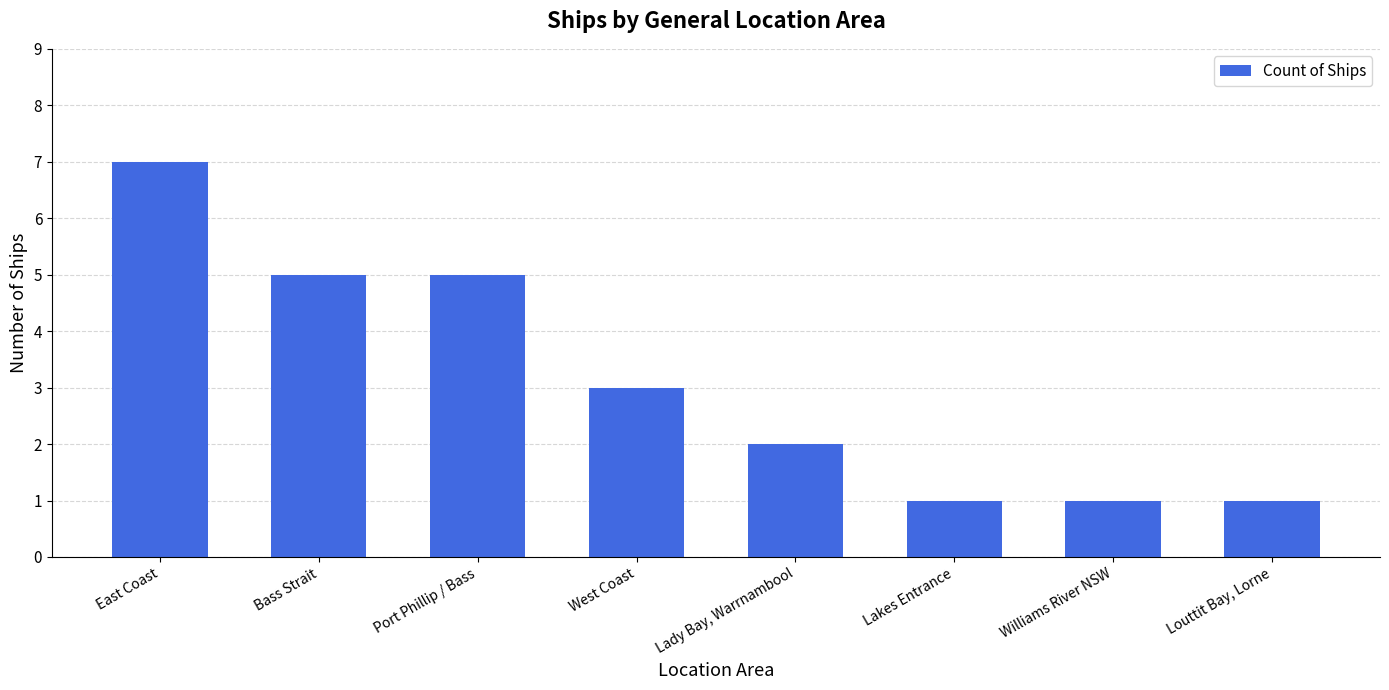

Read the value at Lady Bay, Warrnambool.

2